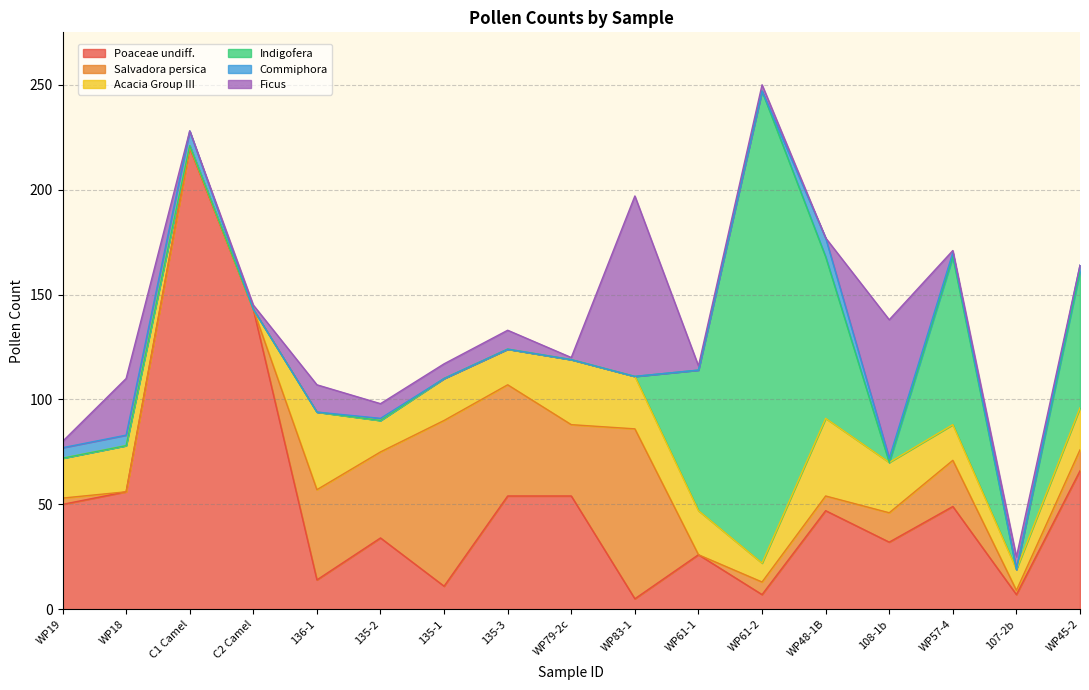

Is the value of Acacia Group III at WP19 greater than the value of Ficus at 135-1?

Yes